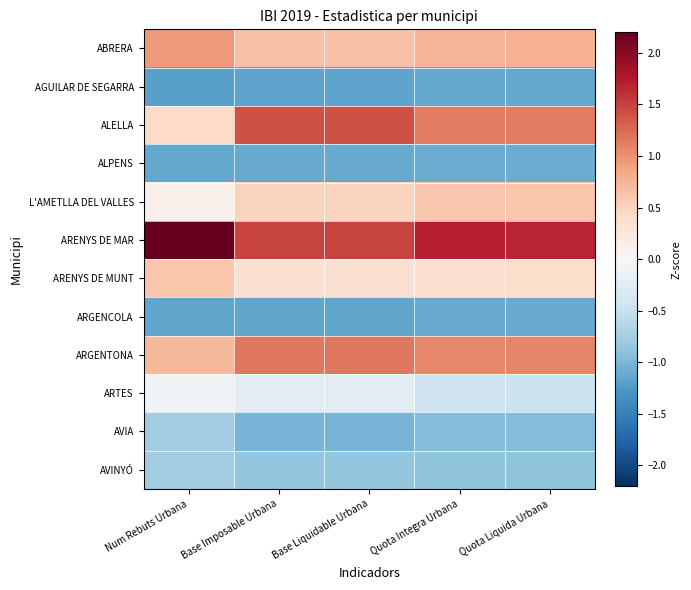

Reading left to right, extract all data points from this chart.

ABRERA: Num Rebuts Urbana=0.9	Base Imposable Urbana=0.6	Base Liquidable Urbana=0.6	Quota Integra Urbana=0.7	Quota Liquida Urbana=0.8
AGUILAR DE SEGARRA: Num Rebuts Urbana=-1.2	Base Imposable Urbana=-1.2	Base Liquidable Urbana=-1.2	Quota Integra Urbana=-1.1	Quota Liquida Urbana=-1.1
ALELLA: Num Rebuts Urbana=0.4	Base Imposable Urbana=1.4	Base Liquidable Urbana=1.4	Quota Integra Urbana=1.1	Quota Liquida Urbana=1.1
ALPENS: Num Rebuts Urbana=-1.1	Base Imposable Urbana=-1.1	Base Liquidable Urbana=-1.1	Quota Integra Urbana=-1.1	Quota Liquida Urbana=-1.1
L'AMETLLA DEL VALLES: Num Rebuts Urbana=0.1	Base Imposable Urbana=0.5	Base Liquidable Urbana=0.5	Quota Integra Urbana=0.6	Quota Liquida Urbana=0.6
ARENYS DE MAR: Num Rebuts Urbana=2.2	Base Imposable Urbana=1.5	Base Liquidable Urbana=1.5	Quota Integra Urbana=1.7	Quota Liquida Urbana=1.7
ARENYS DE MUNT: Num Rebuts Urbana=0.6	Base Imposable Urbana=0.3	Base Liquidable Urbana=0.3	Quota Integra Urbana=0.4	Quota Liquida Urbana=0.4
ARGENCOLA: Num Rebuts Urbana=-1.1	Base Imposable Urbana=-1.1	Base Liquidable Urbana=-1.1	Quota Integra Urbana=-1.1	Quota Liquida Urbana=-1.1
ARGENTONA: Num Rebuts Urbana=0.7	Base Imposable Urbana=1.2	Base Liquidable Urbana=1.2	Quota Integra Urbana=1.1	Quota Liquida Urbana=1.1
ARTES: Num Rebuts Urbana=-0.1	Base Imposable Urbana=-0.2	Base Liquidable Urbana=-0.2	Quota Integra Urbana=-0.5	Quota Liquida Urbana=-0.5
AVIA: Num Rebuts Urbana=-0.8	Base Imposable Urbana=-1.0	Base Liquidable Urbana=-1.0	Quota Integra Urbana=-1.0	Quota Liquida Urbana=-1.0
AVINYÓ: Num Rebuts Urbana=-0.8	Base Imposable Urbana=-0.9	Base Liquidable Urbana=-0.9	Quota Integra Urbana=-0.9	Quota Liquida Urbana=-0.9